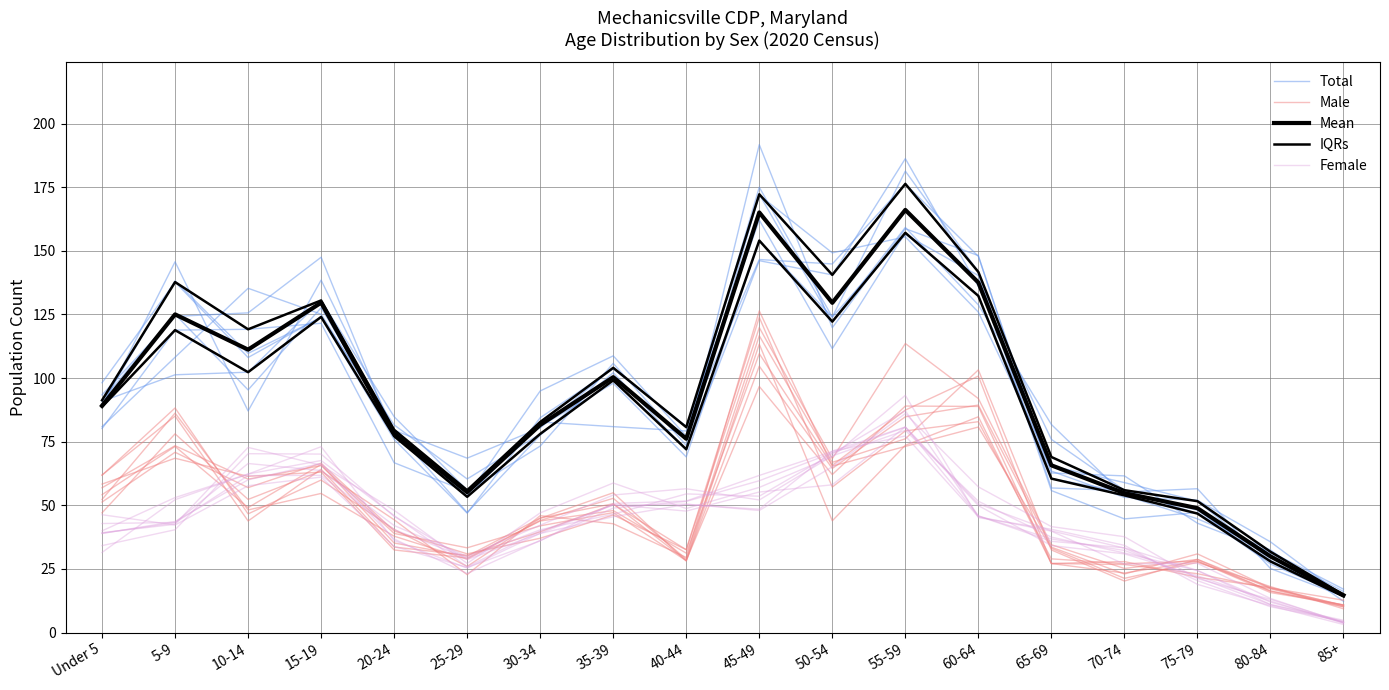

At which label does Total first exceed 94?

5-9